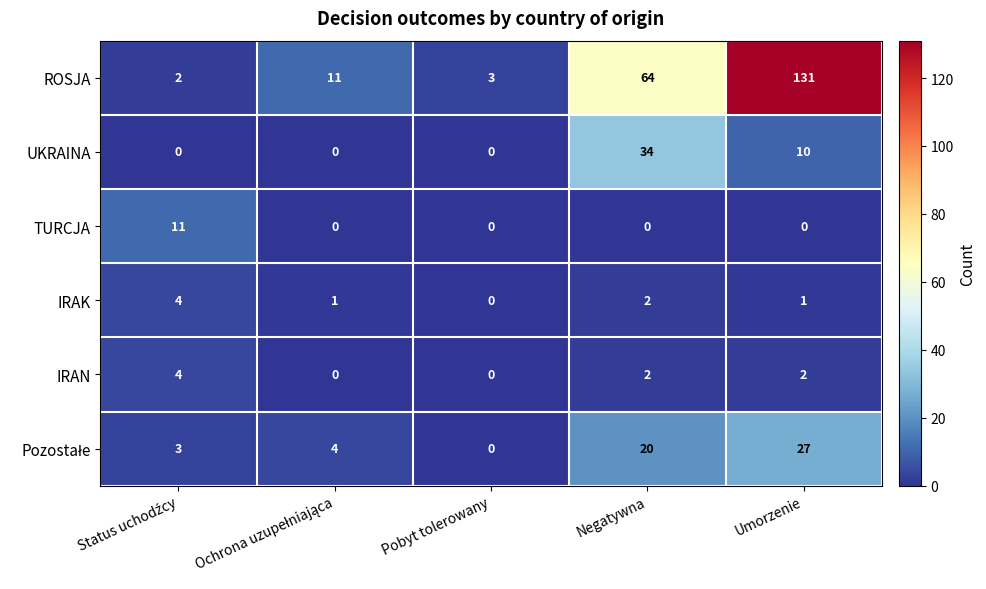

How many data points does each series have?

5